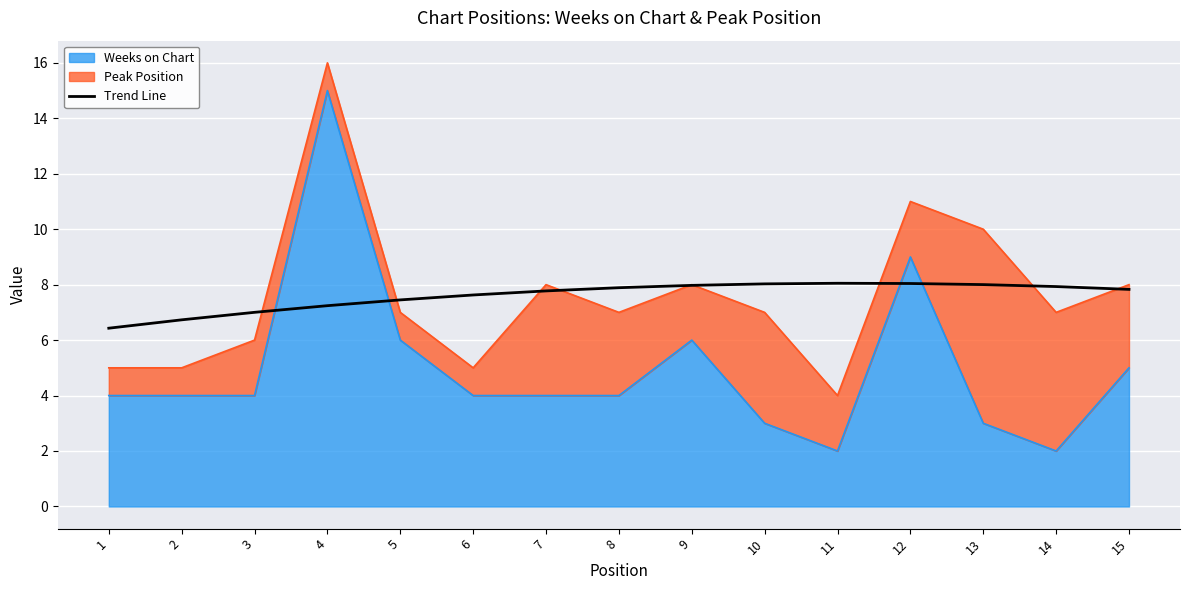

What is the approximate value at 2?

6.7